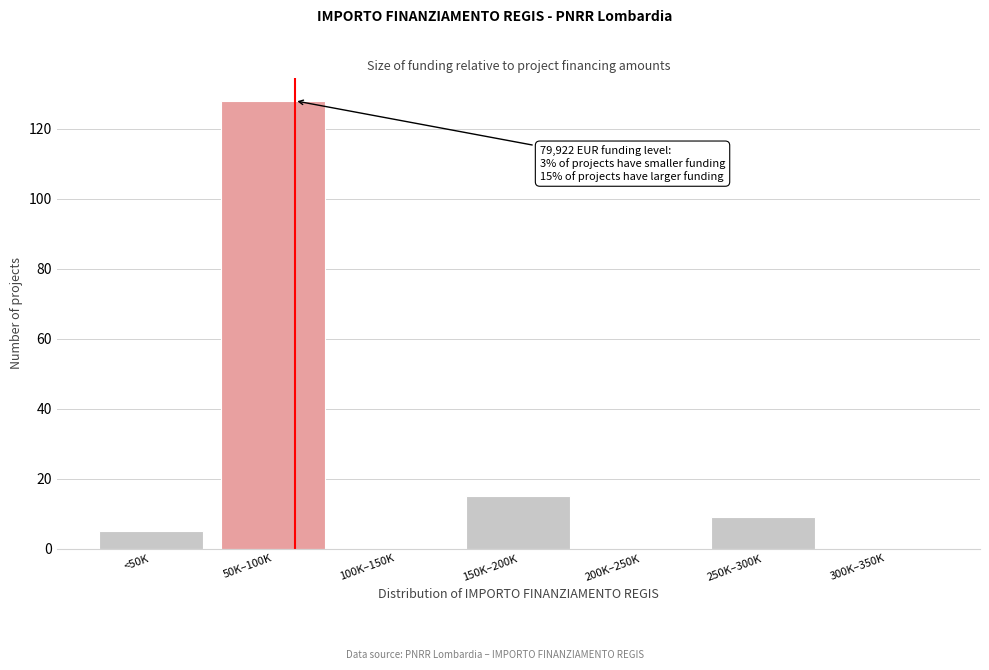

Reading right to left, transcribe all the data shown in this chart.

300K–350K=0	250K–300K=9	200K–250K=0	150K–200K=15	100K–150K=0	50K–100K=128	<50K=5